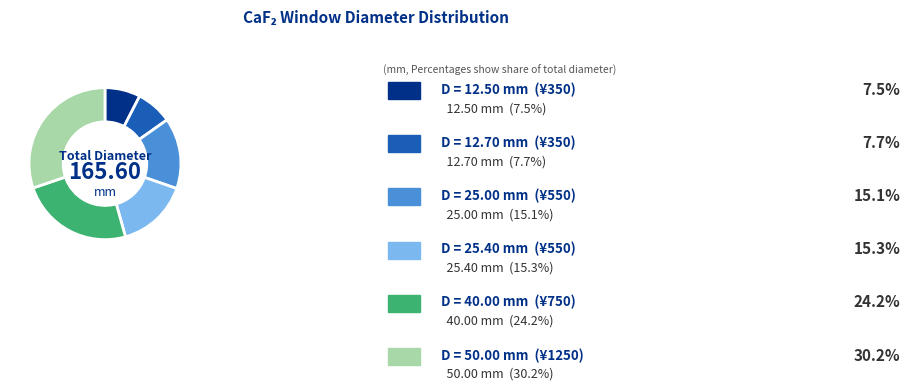

Is there any slice that represents more than half of the pie?

No